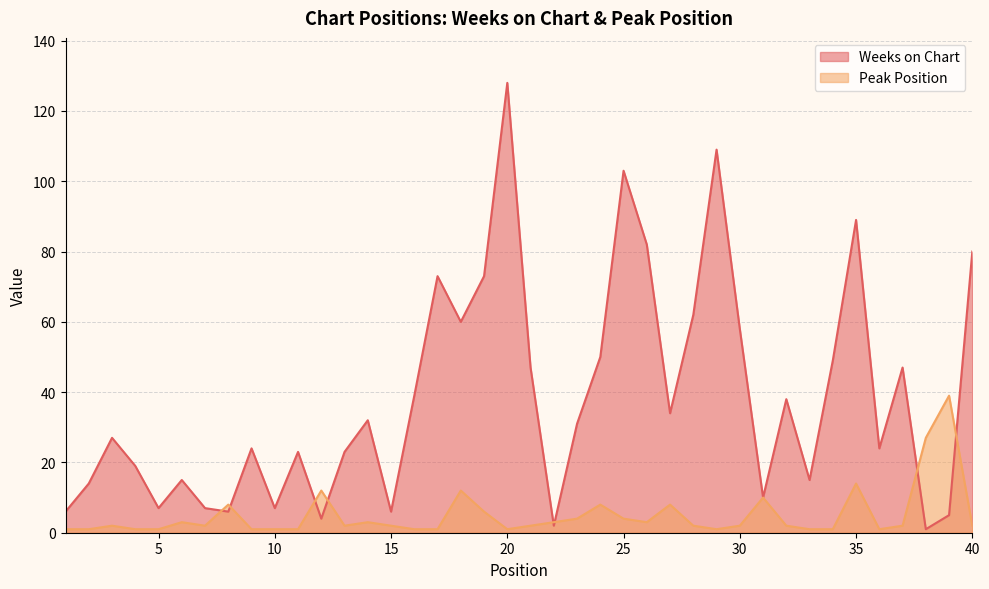

In Weeks on Chart, how many points are lower than both neighbors (excluding endpoints)?

12